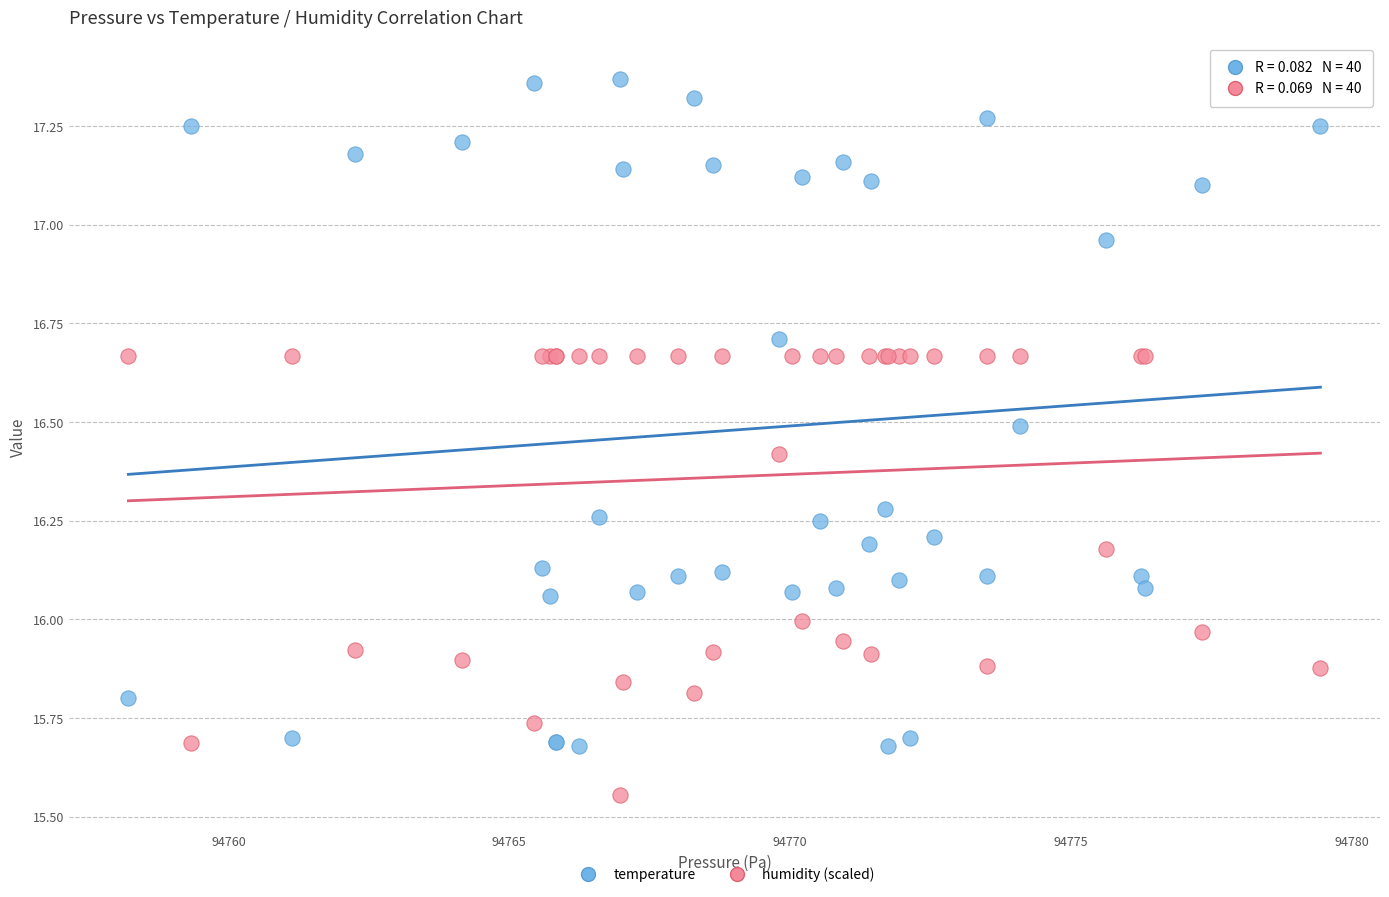

Which series contains the lowest Y value?

humidity (scaled)